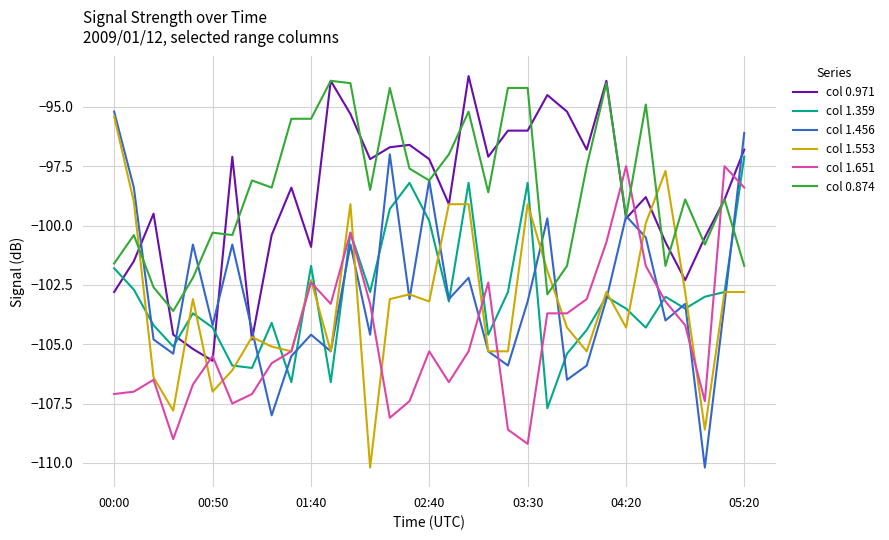

What are all the series names shown in the legend?

col 0.971, col 1.359, col 1.456, col 1.553, col 1.651, col 0.874